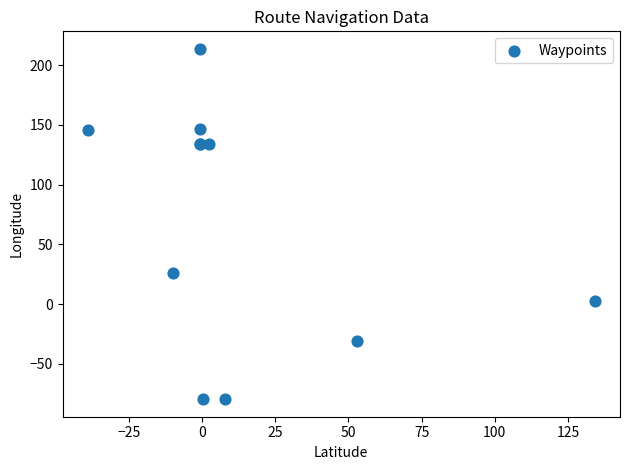

What Y value in the scatter plot is closest to 67?

26.0